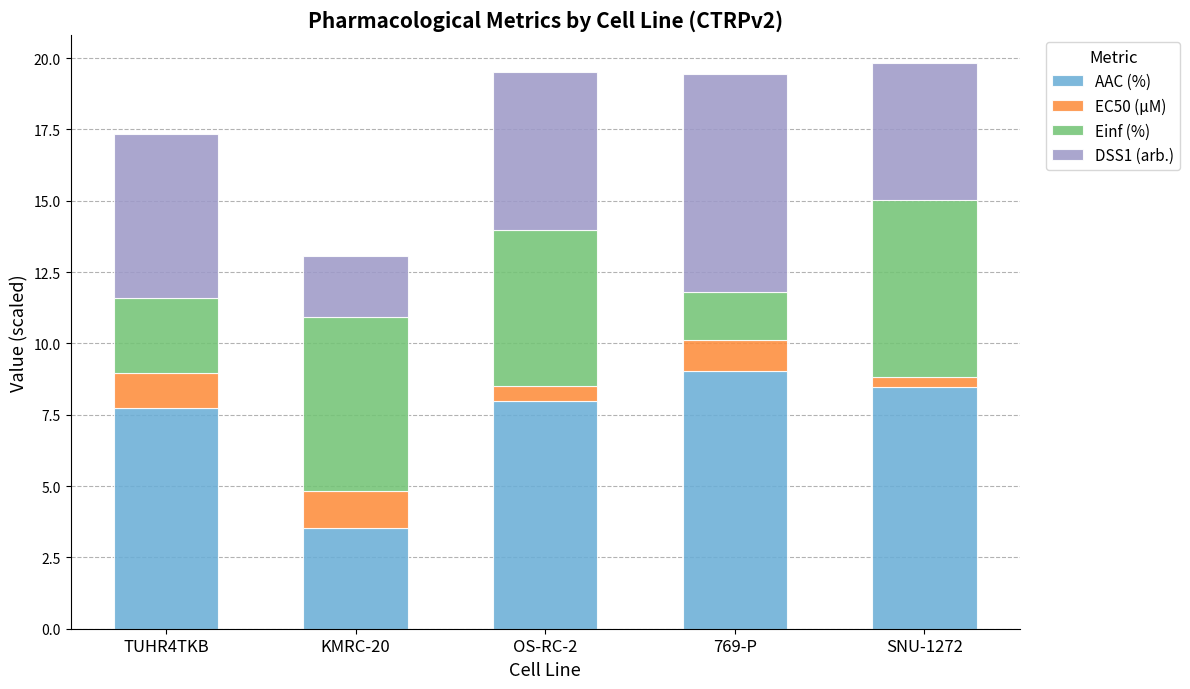

Which category has the highest value in the AAC (%) series?

769-P